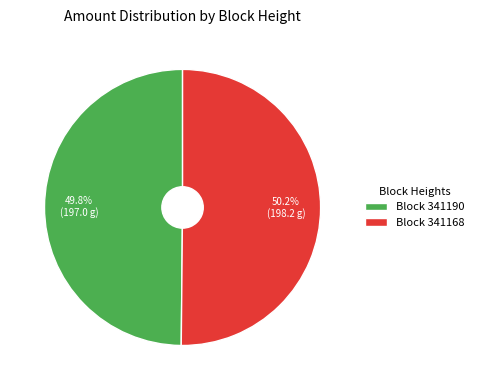

What percentage do Block 341190 and Block 341168 together represent?

100.0%